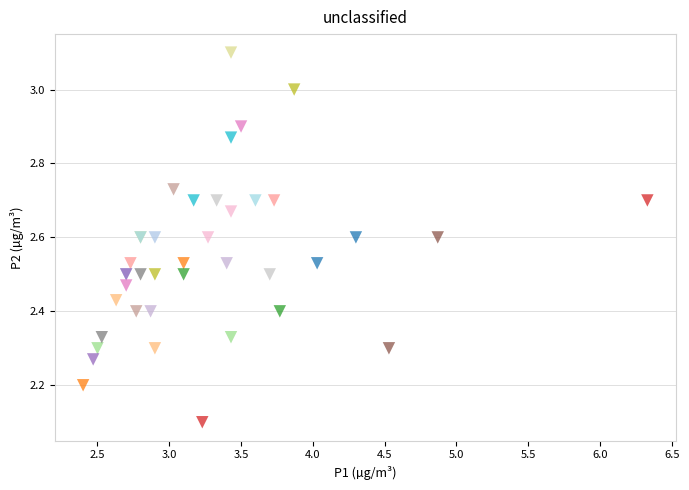

What Y value in the scatter plot is closest to 2?

2.1